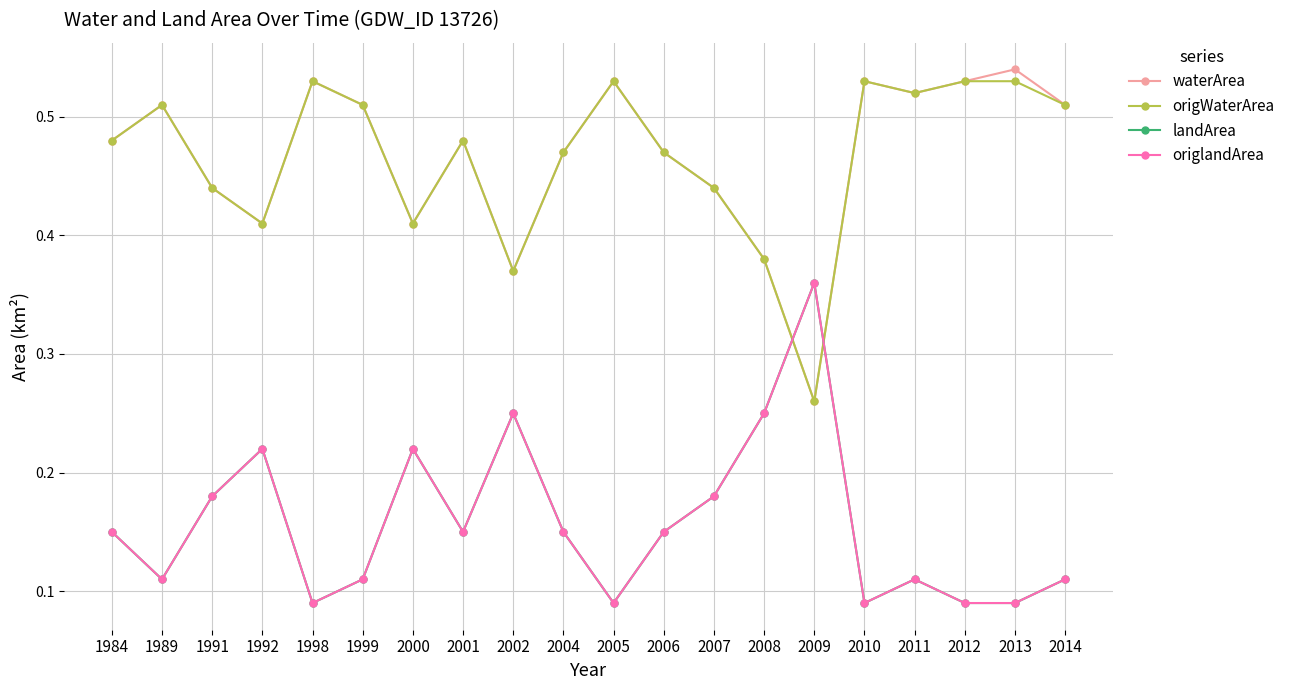

Where is the first local minimum for waterArea?

1992